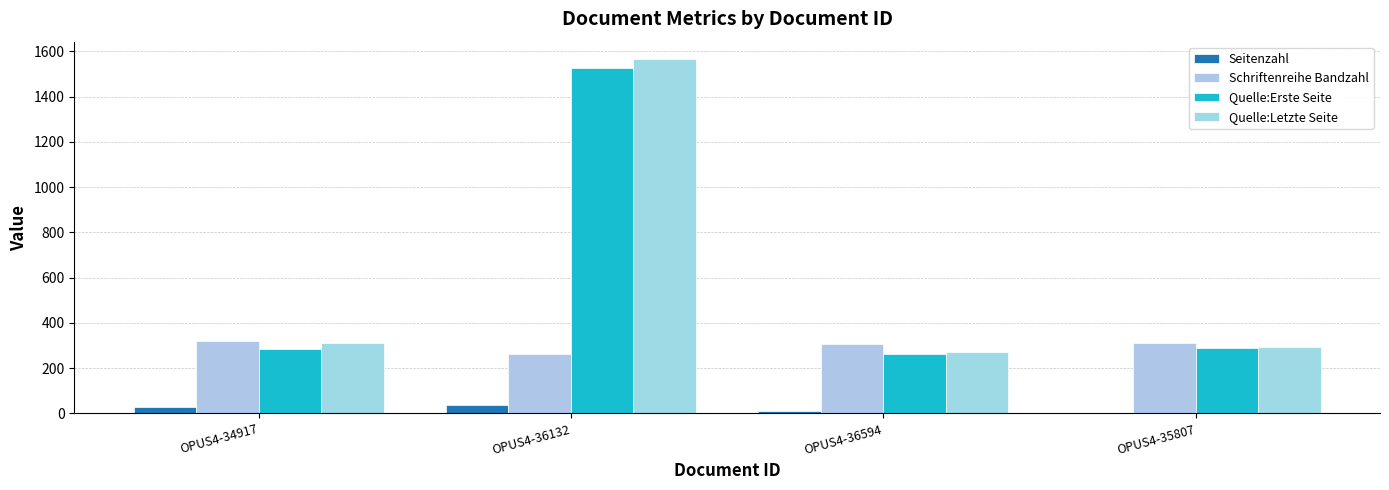

How many distinct data groups are displayed?

4